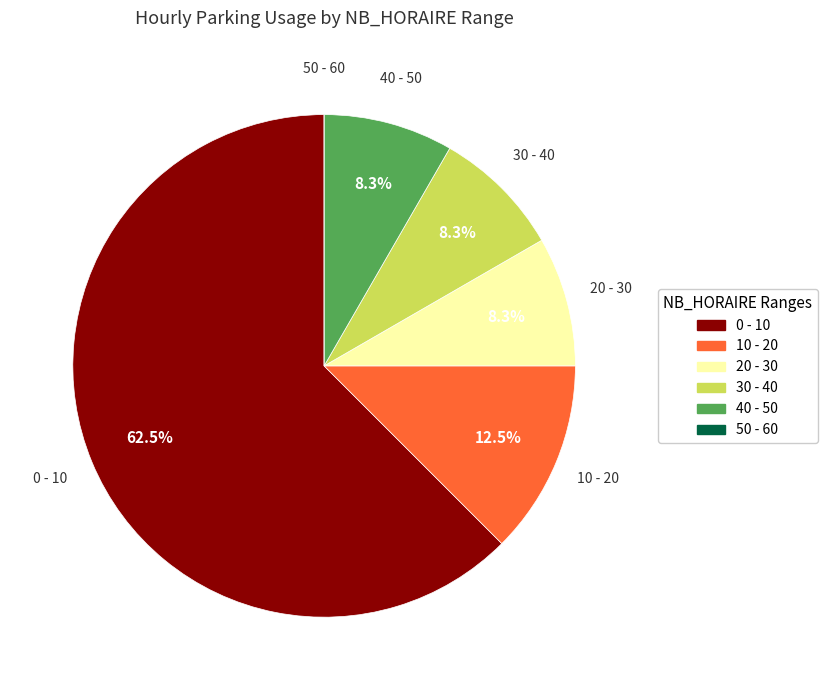

Is there any slice that represents more than half of the pie?

Yes